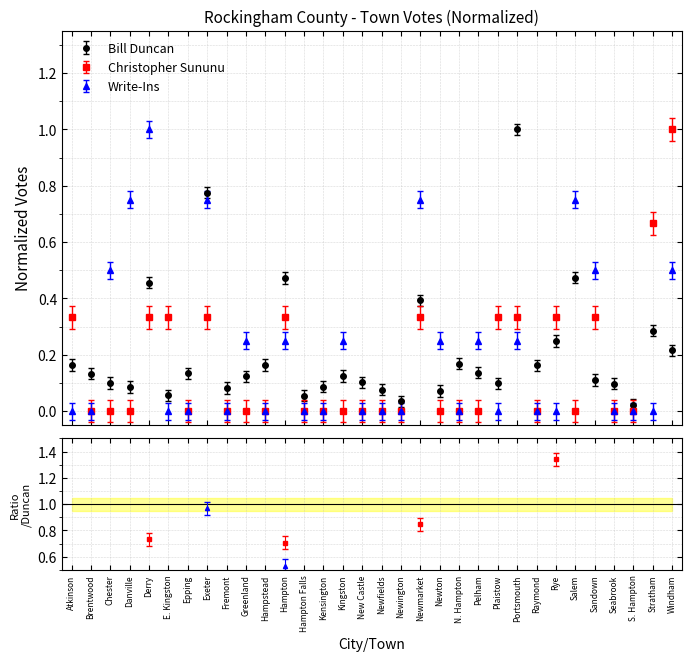

Which series has the largest range (max minus min)?

Christopher Sununu